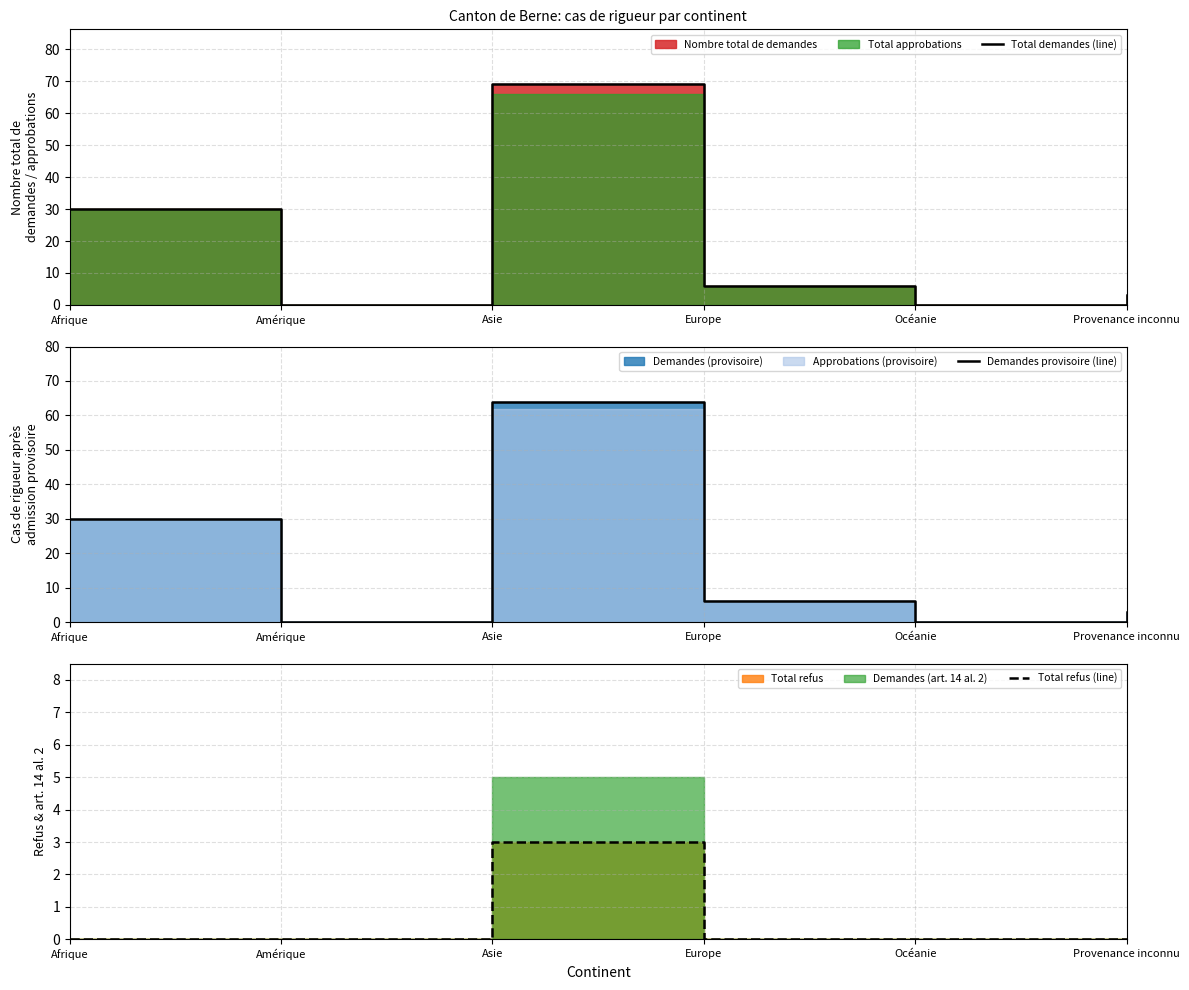

At which label is Total refus (line) closest to 1?

Afrique